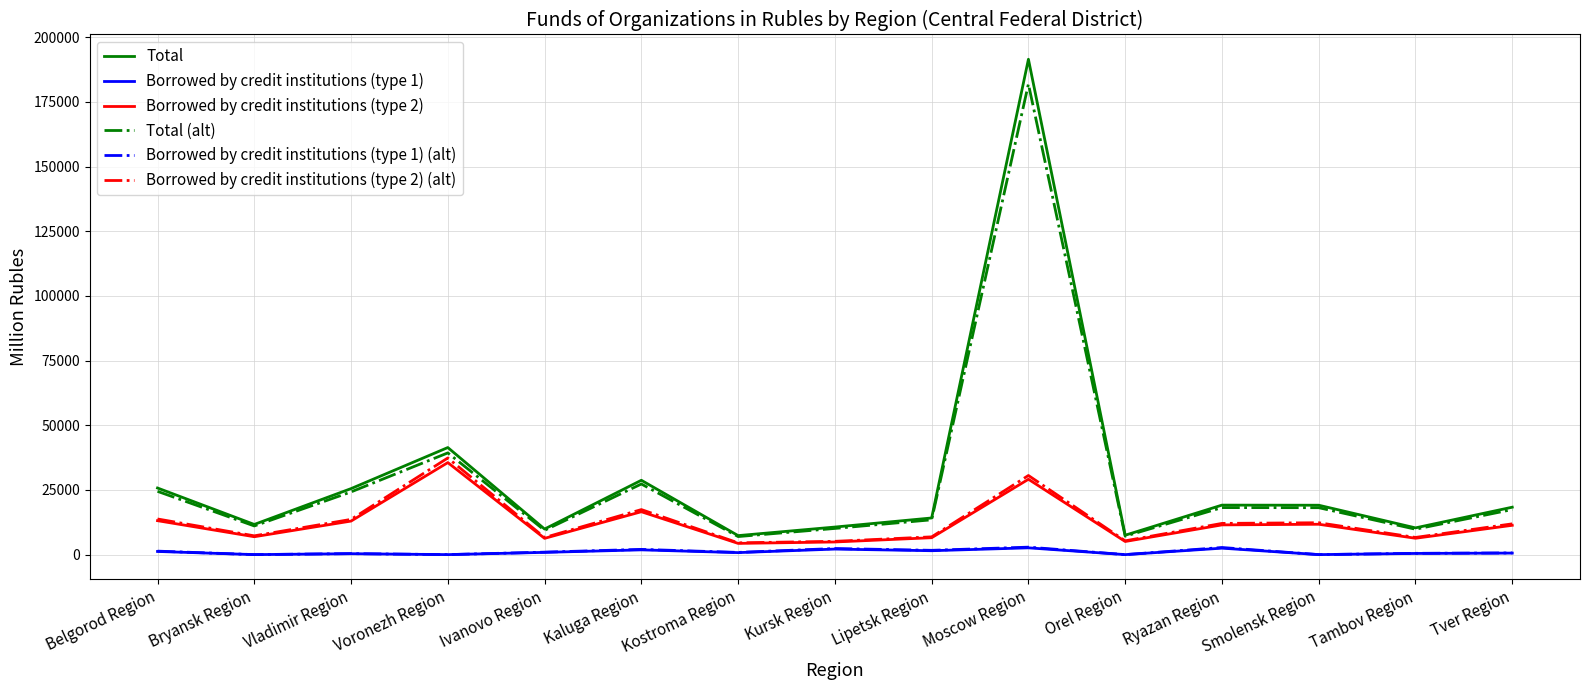

Which series changed the most between Voronezh Region and Ivanovo Region?

Total